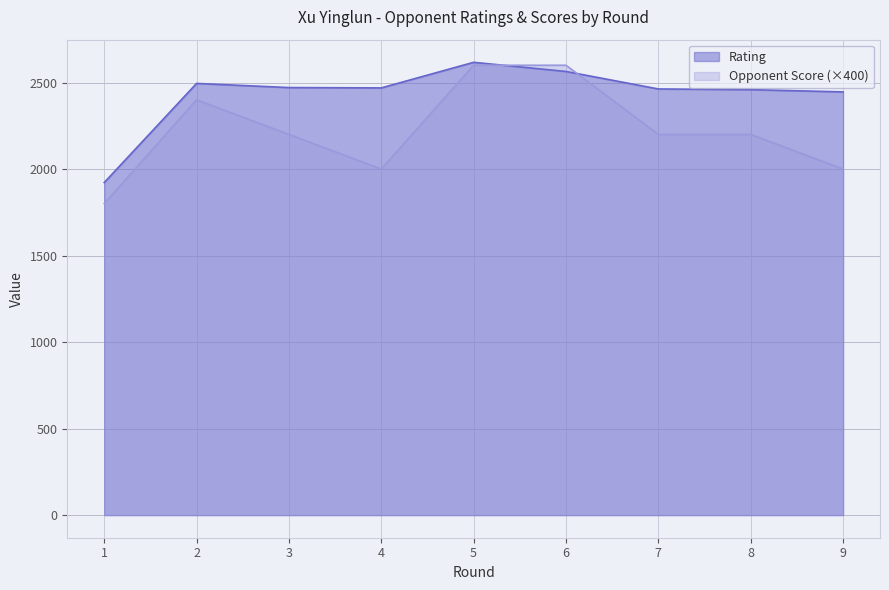

Rank the series at 2 from lowest to highest value.

Opponent Score (×400), Rating